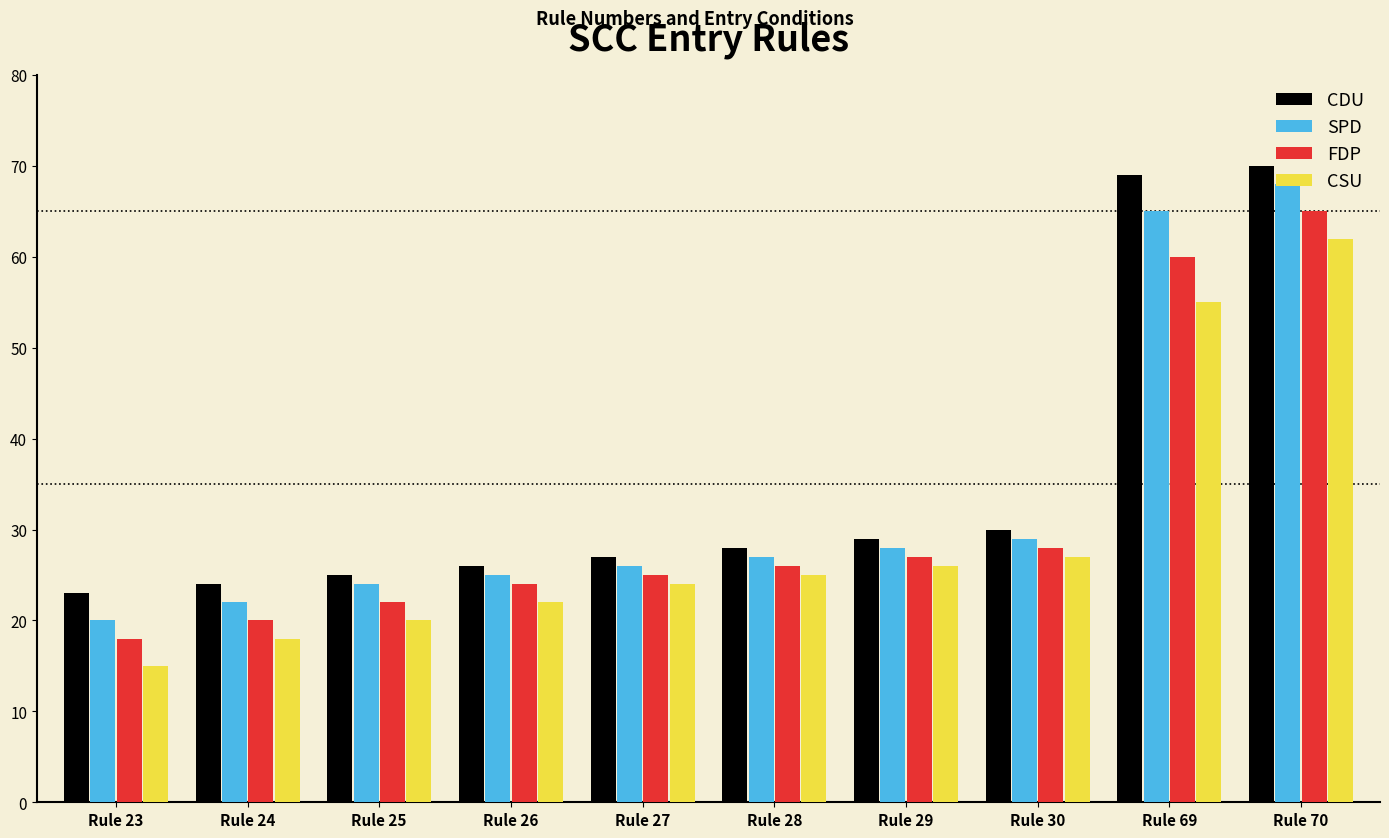

How many bars are there in total?

40